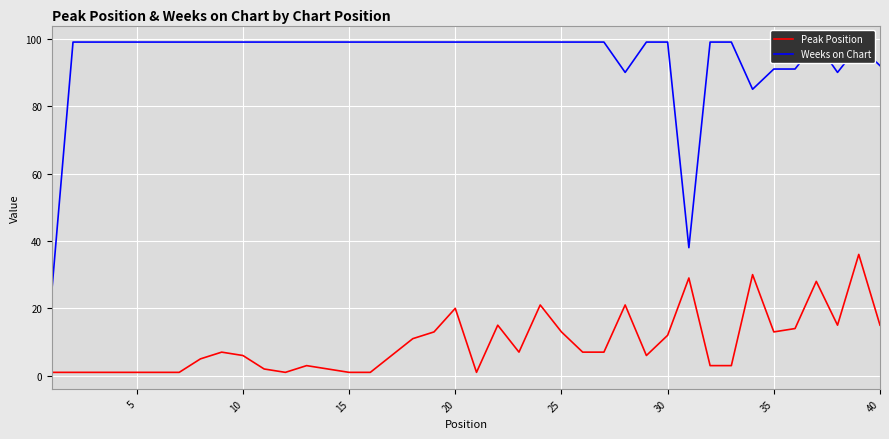

The Peak Position series shows 15 at 40. True or false?

True